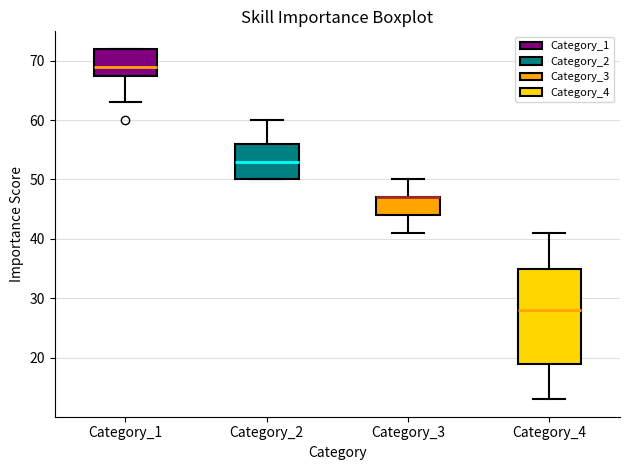

Reading left to right, read every box against the y-axis: the position of its median line, the range the box covers, and the ends of its whiskers. The values are not printed on the chart, so give them approximately, as read against the axis.

Category_1: median 69, box 68 to 72, whiskers 63 to 72
Category_2: median 53, box 50 to 56, whiskers 50 to 60
Category_3: median 47 (drawn on the box's upper edge), box 44 to 47, whiskers 41 to 50
Category_4: median 28, box 19 to 35, whiskers 13 to 41